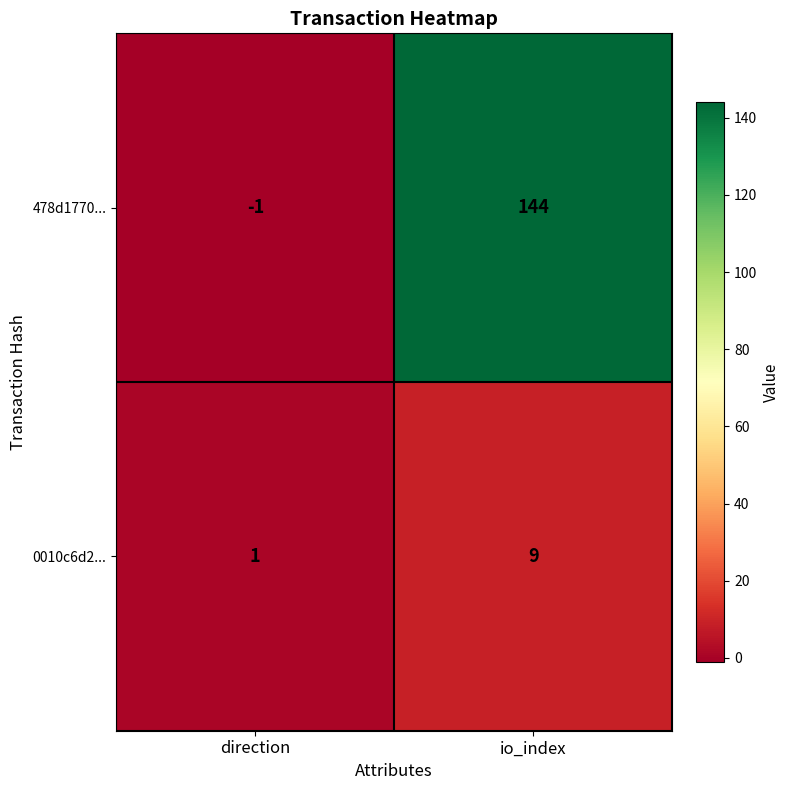

At which category is the sum across all series the highest?

io_index